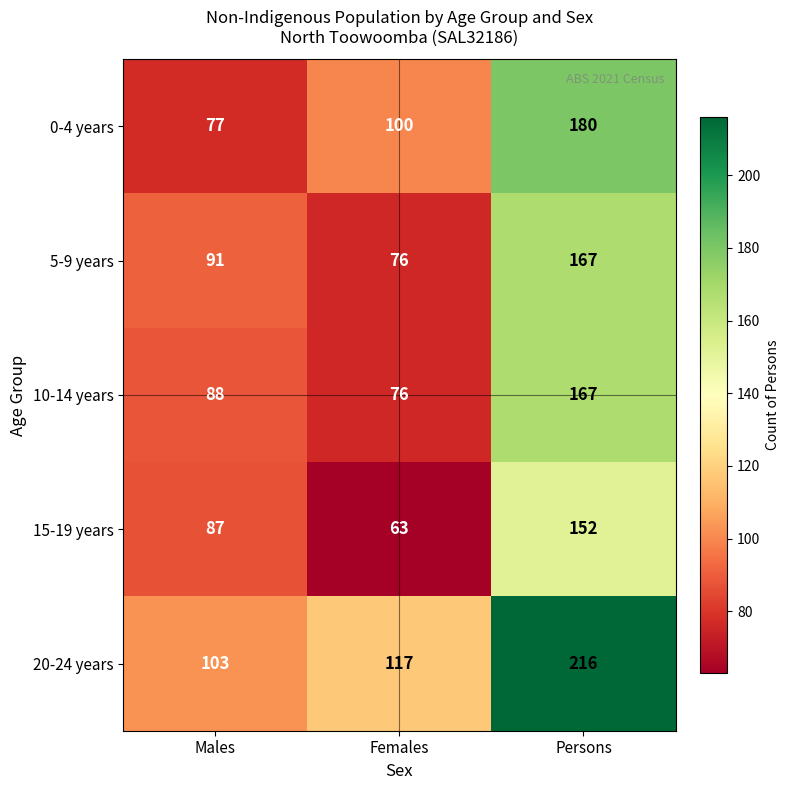

What is the difference between the highest and lowest values at Persons?

64